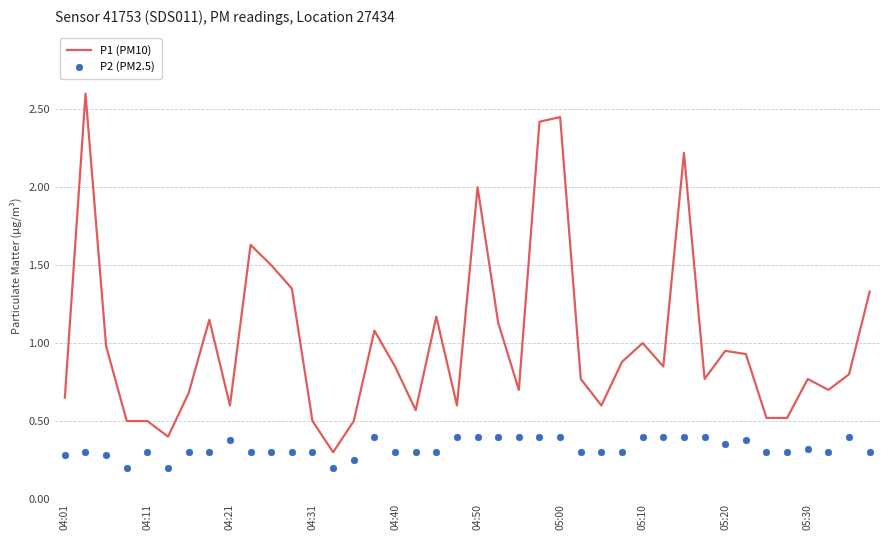

What are all the series names shown in the legend?

P1 (PM10), P2 (PM2.5)